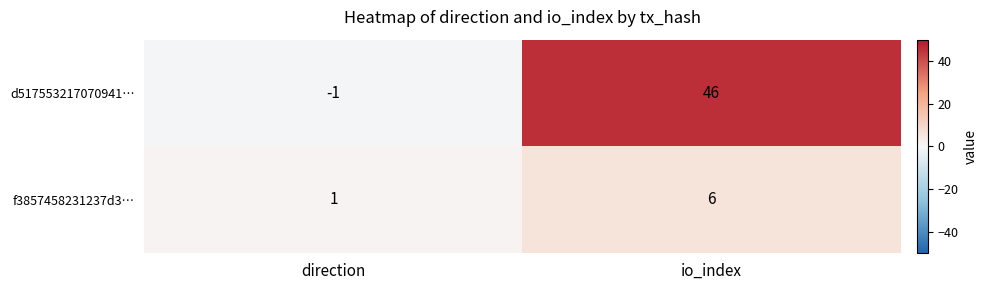

Reading right to left, extract all data points from this chart.

d517553217070941…: io_index=46	direction=-1
f3857458231237d3…: io_index=6	direction=1